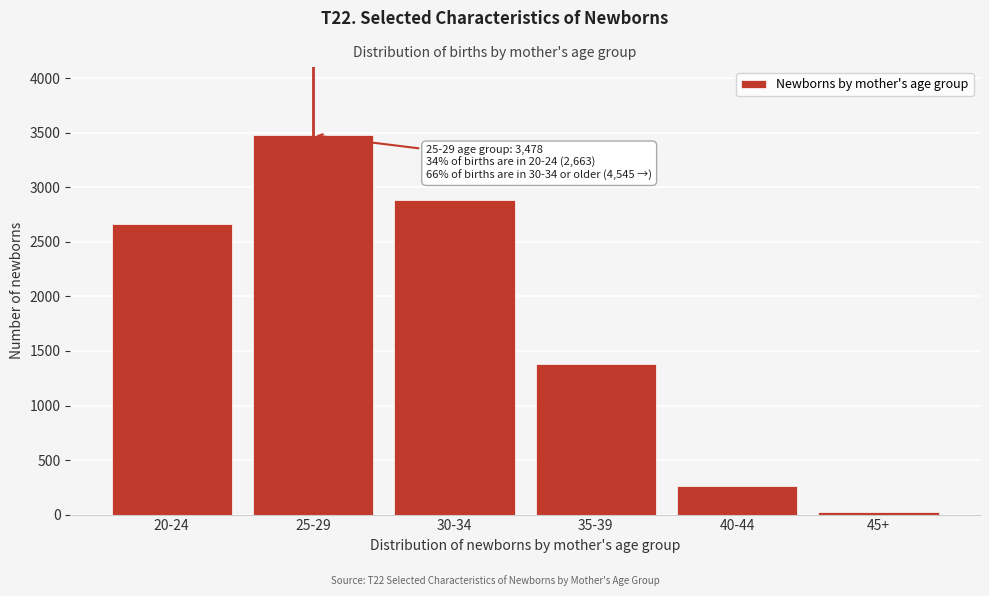

Reading right to left, what are all the values shown in this chart?

45+=20	40-44=260	35-39=1383	30-34=2882	25-29=3478	20-24=2663